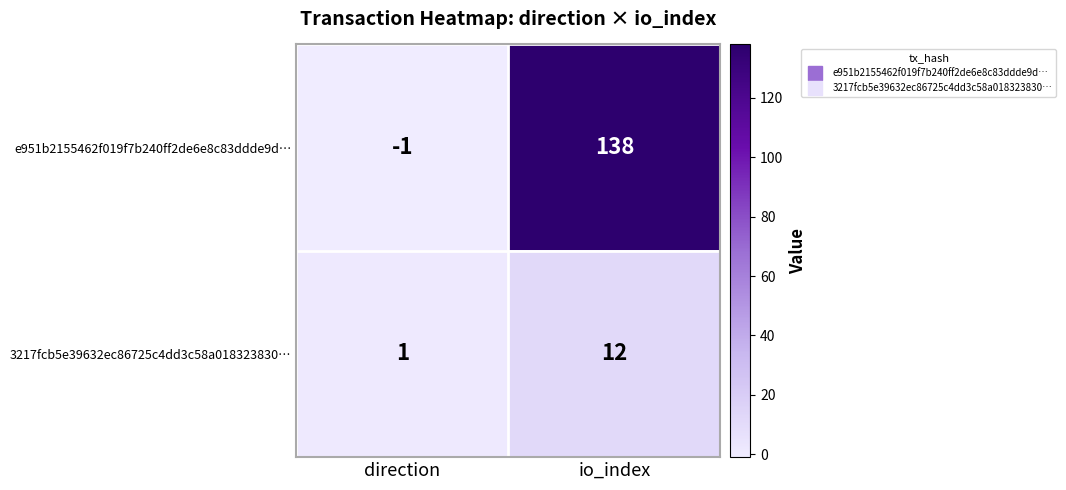

Rank the series by their maximum value, from lowest to highest.

3217fcb5e39632ec86725c4dd3c58a018323830…, e951b2155462f019f7b240ff2de6e8c83ddde9d…